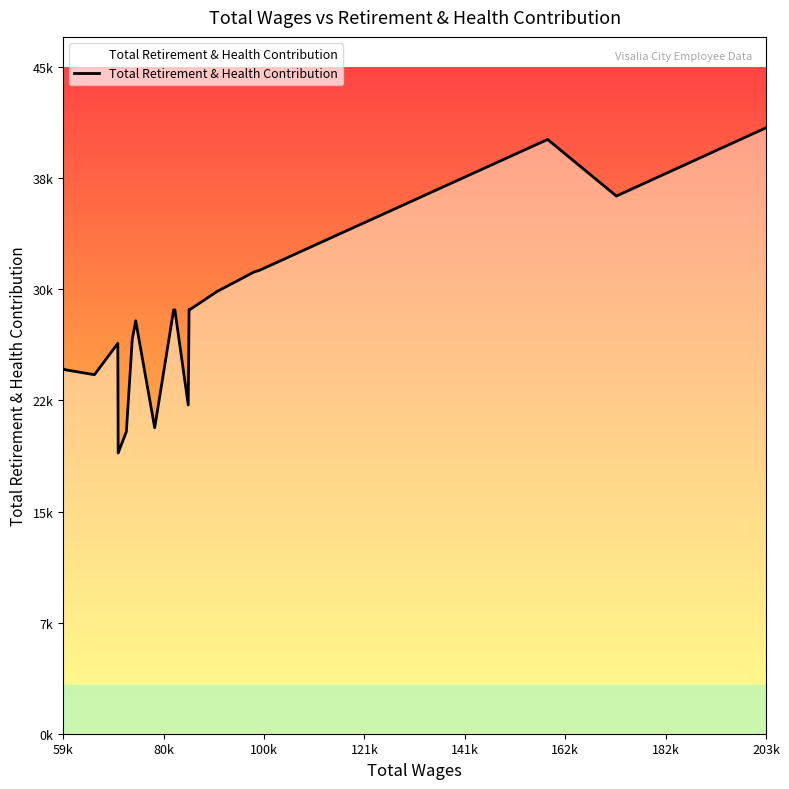

Reading left to right, list all the values displayed in this chart.

25100	25033	24695	26848	19310	20779	27127	28405	21048	29158	29158	22610	29195	29158	30418	31762	31870	40876	36984	41680